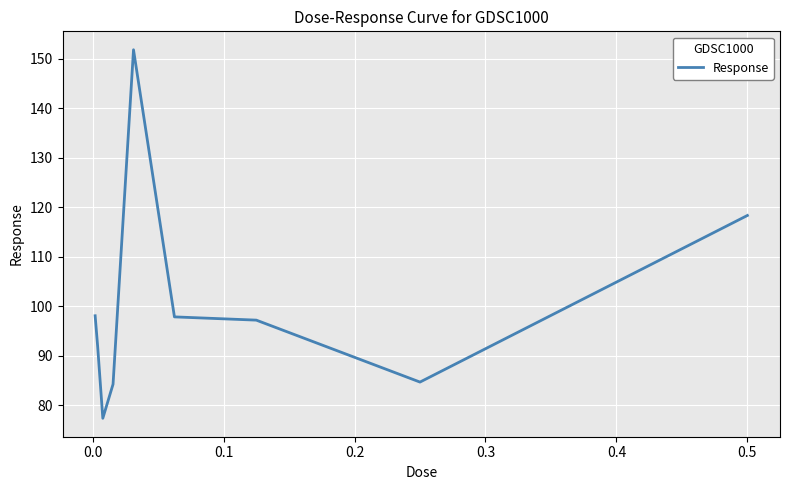

What is the smallest value displayed?

77.4